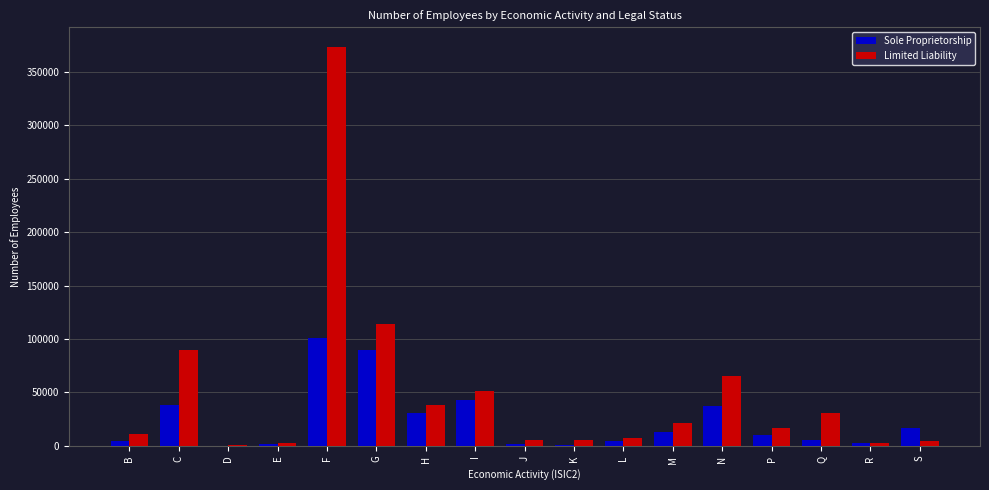

What are all the series names shown in the legend?

Sole Proprietorship, Limited Liability